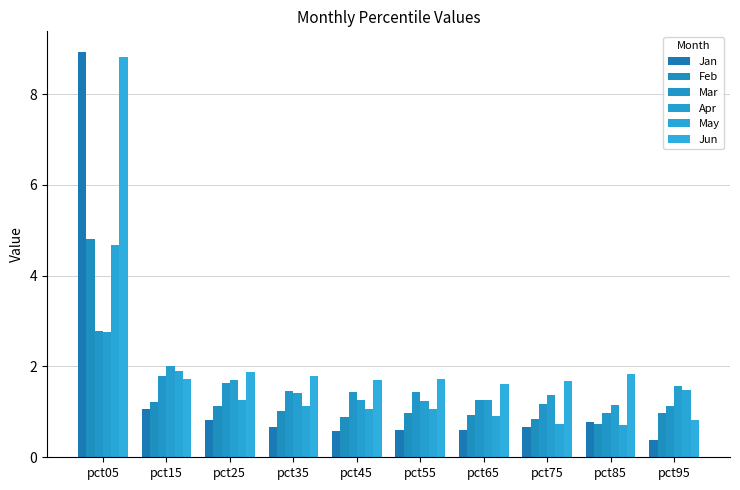

Reading left to right, list all the values displayed in this chart.

Jan: 8.9	1.1	0.8	0.7	0.6	0.6	0.6	0.7	0.8	0.4
Feb: 4.8	1.2	1.1	1.0	0.9	1.0	0.9	0.9	0.7	1.0
Mar: 2.8	1.8	1.6	1.5	1.4	1.4	1.3	1.2	1.0	1.1
Apr: 2.8	2.0	1.7	1.4	1.3	1.2	1.3	1.4	1.2	1.6
May: 4.7	1.9	1.3	1.1	1.1	1.1	0.9	0.7	0.7	1.5
Jun: 8.8	1.7	1.9	1.8	1.7	1.7	1.6	1.7	1.8	0.8